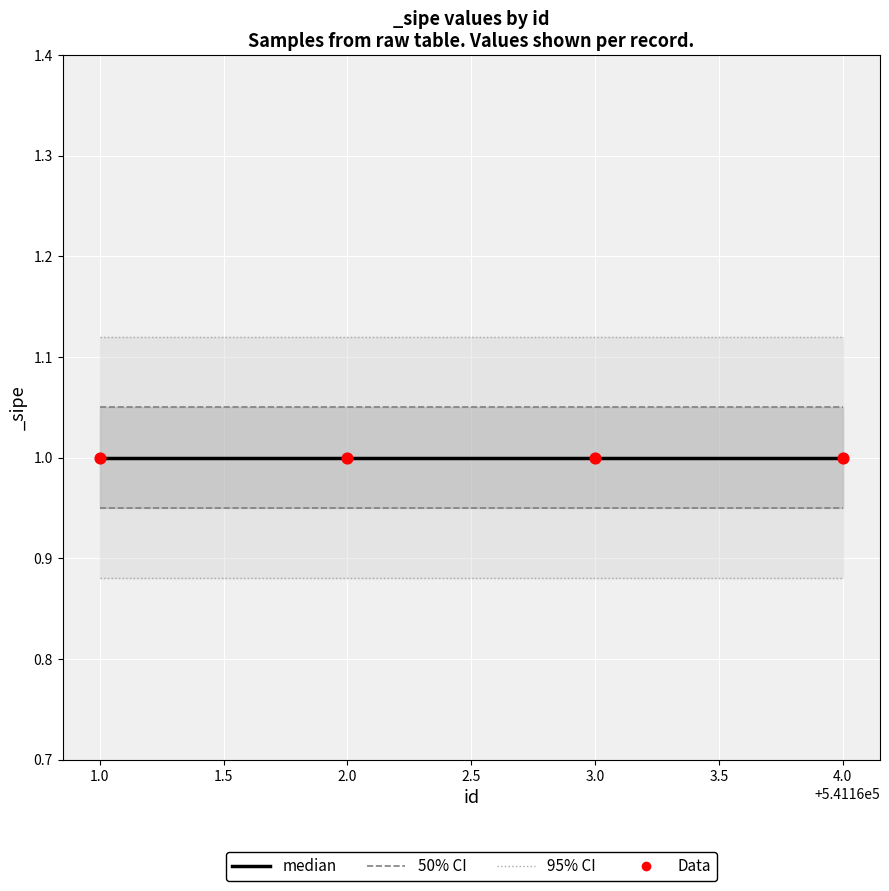

What are all the series names shown in the legend?

median, 50% CI, 95% CI, Data